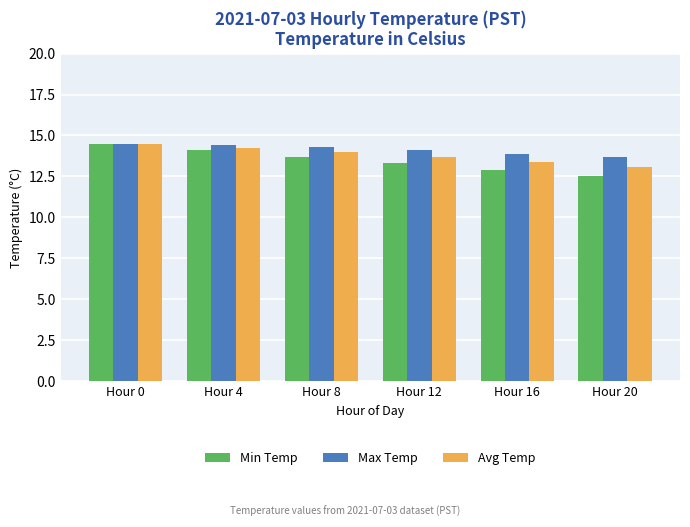

Rank the categories by Avg Temp value from highest to lowest.

Hour 0, Hour 4, Hour 8, Hour 12, Hour 16, Hour 20